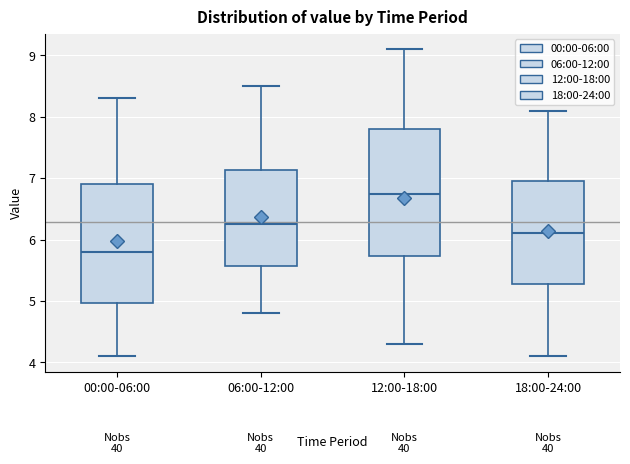

Which box has the highest median line?

12:00-18:00